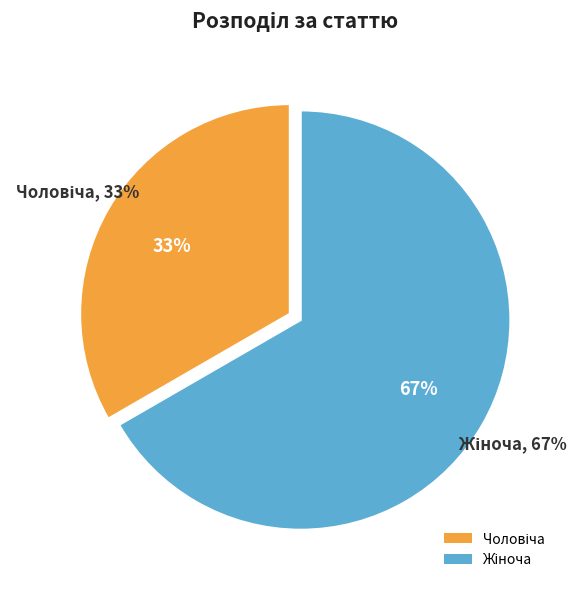

True or false: Жіноча accounts for 58% of the total.

False